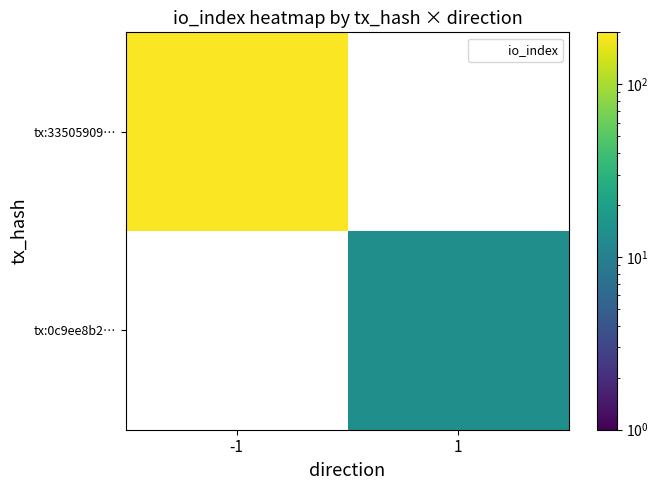

Is the value of tx:0c9ee8b2… at -1 greater than the value of tx:33505909… at 1?

No